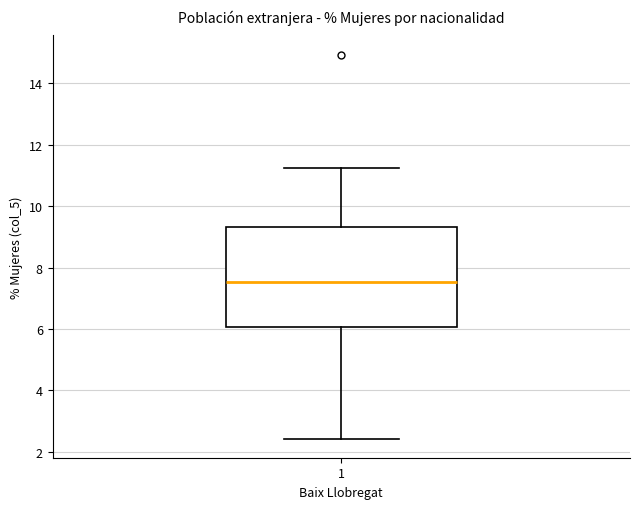

Where is the lower edge of the box at x = 1 on the y-axis? The values are not printed on the chart, so give them approximately, as read against the axis.

6.0